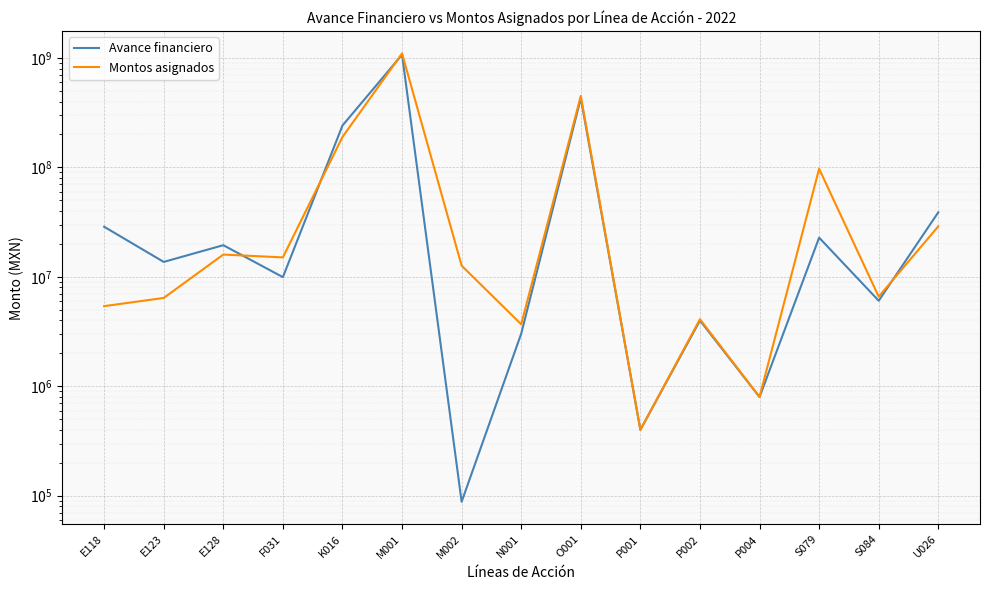

What is the sum of the Avance financiero values at E118 and F031?

38642966.6